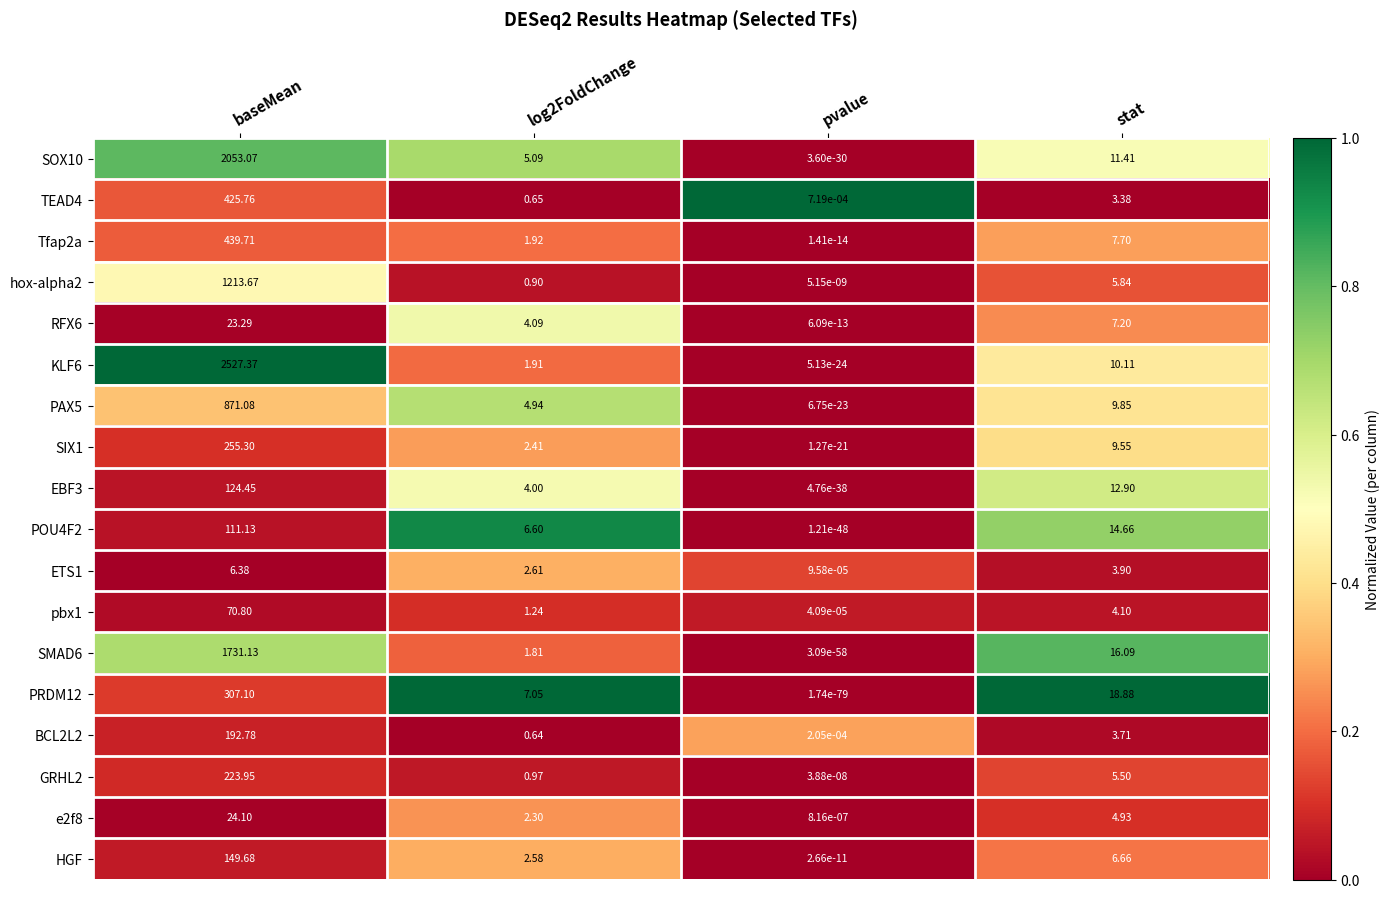

Is the value of ETS1 at log2FoldChange greater than the value of HGF at baseMean?

No